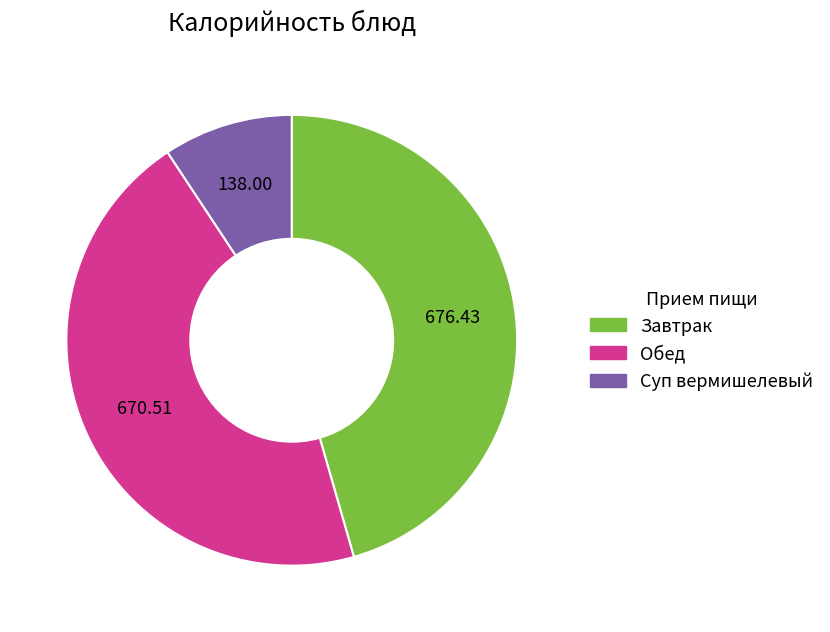

Does Суп вермишелевый account for over 50% of the chart?

No